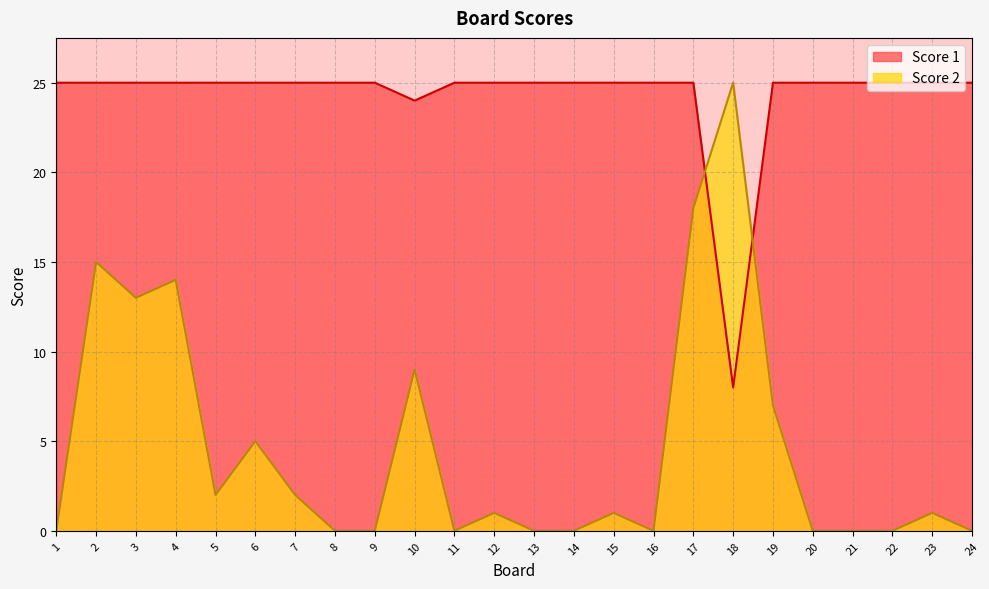

Where does the Score 2 series first go above 1?

2